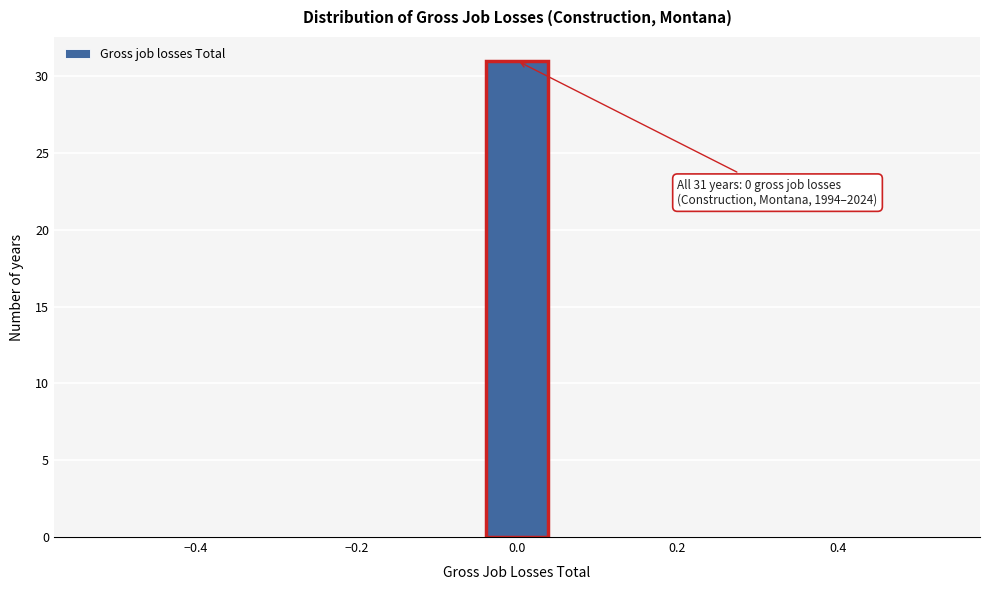

Which range on the x-axis has the tallest bar?

-0.04 to 0.04